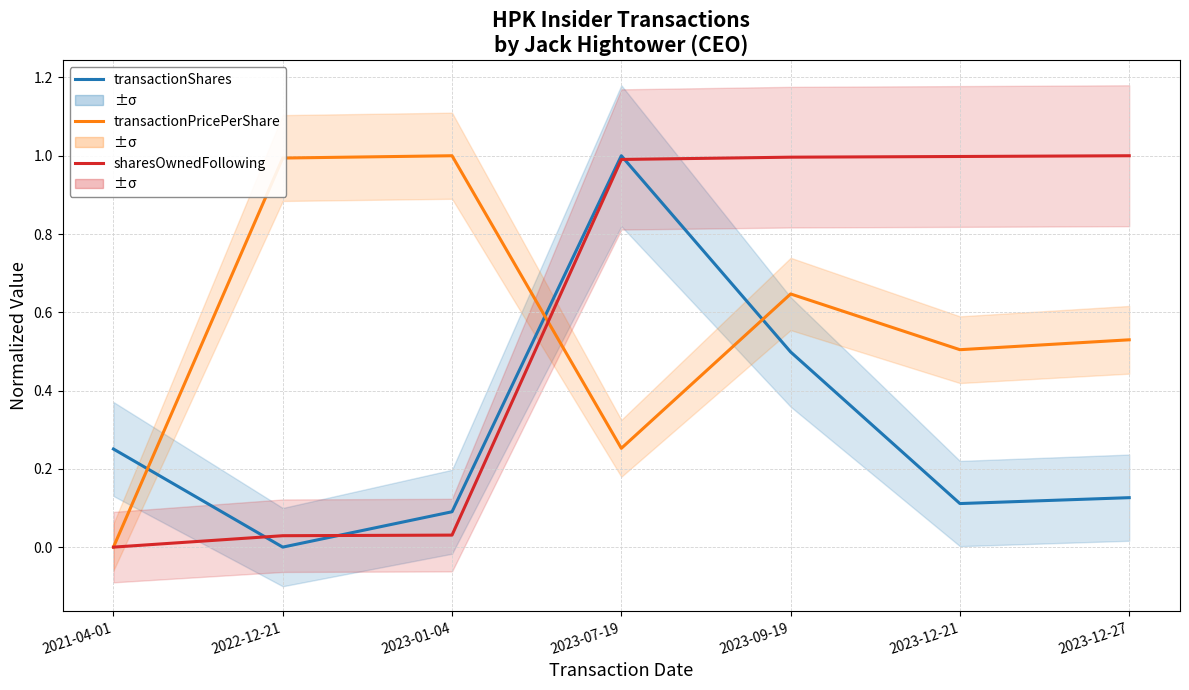

Rank the categories by sharesOwnedFollowing value from highest to lowest.

2023-12-27, 2023-12-21, 2023-09-19, 2023-07-19, 2023-01-04, 2022-12-21, 2021-04-01